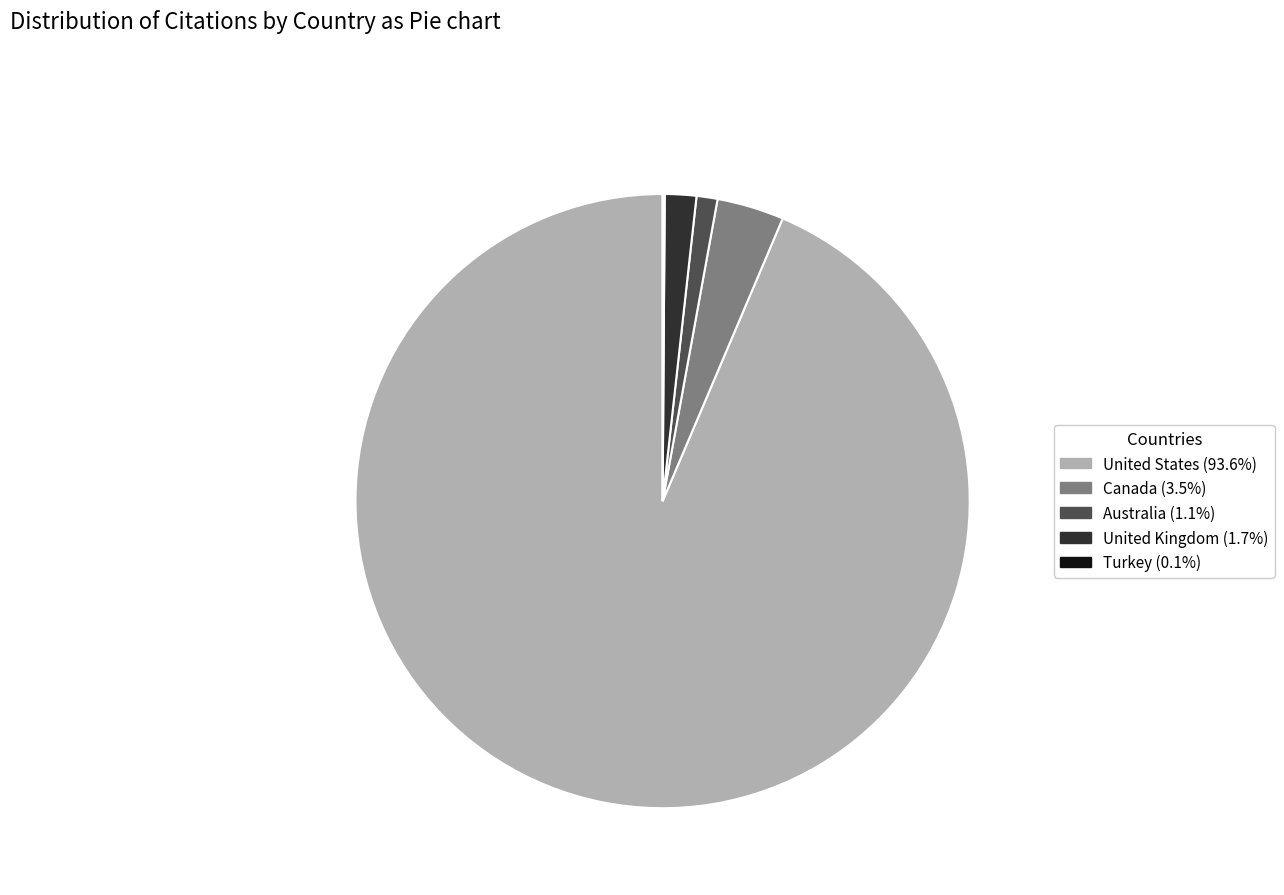

What is the ratio of the value at Australia to the value at United Kingdom?

0.7